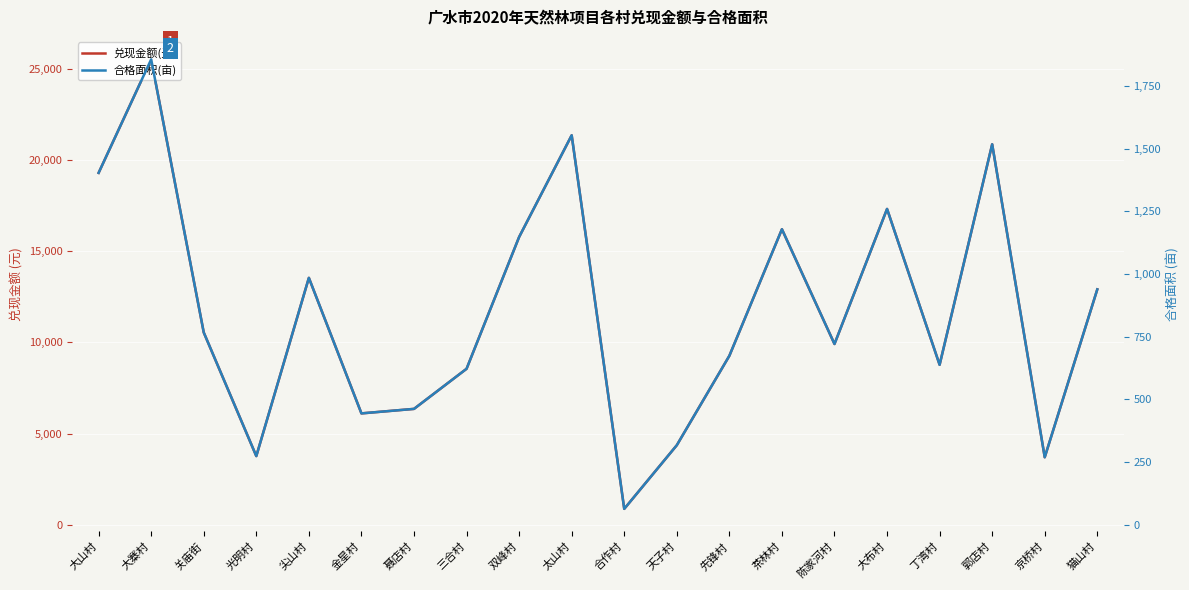

In 合格面积(亩), how many points are higher than both neighbors (excluding endpoints)?

6